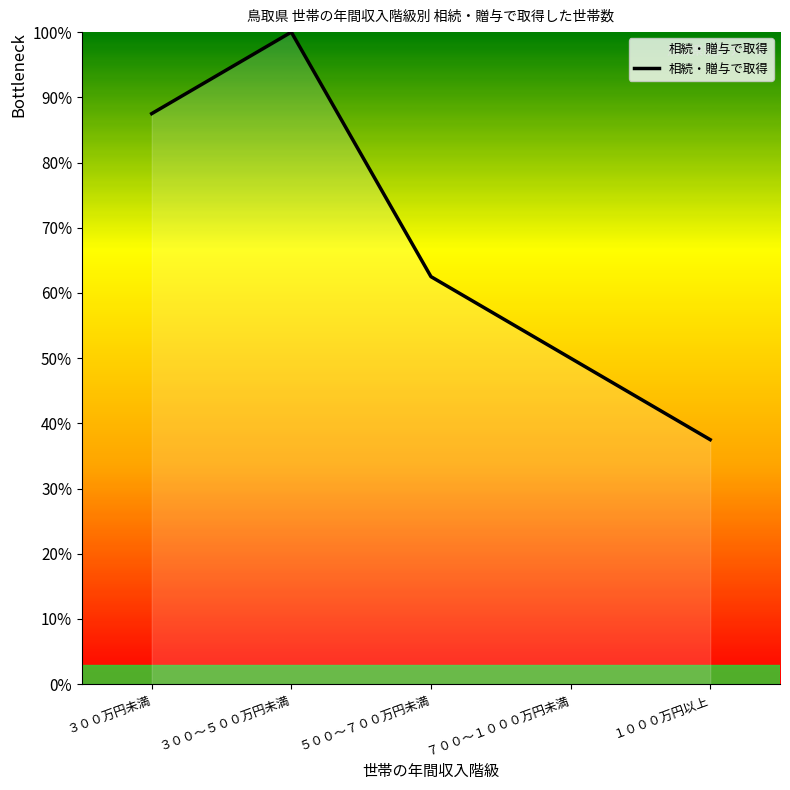

How many interior local peaks (higher than both neighbors) does the data have?

1